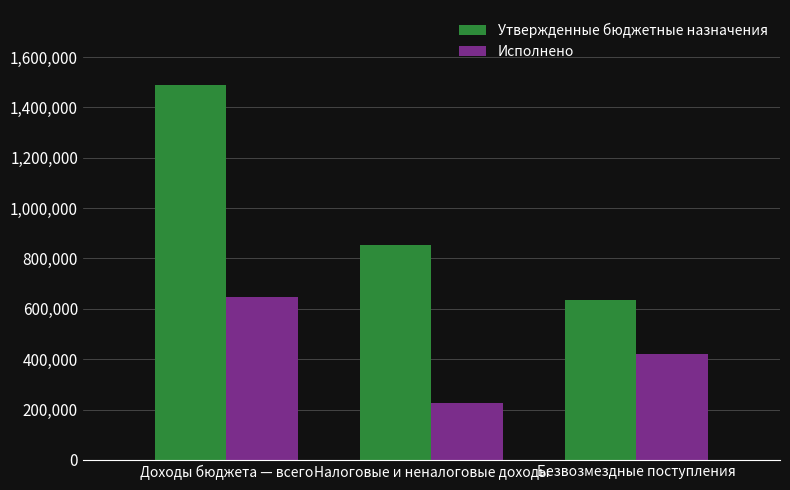

Does the chart contain any negative values?

No